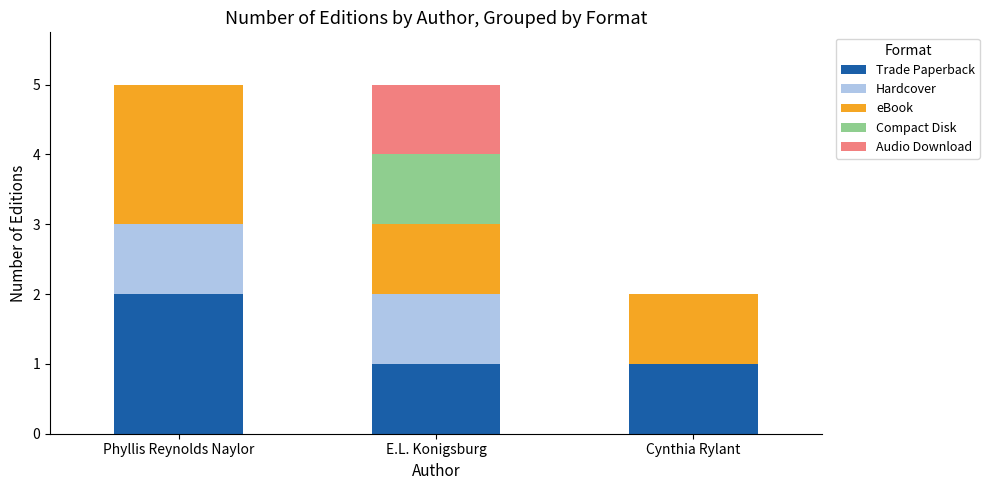

What are all the series names shown in the legend?

Trade Paperback, Hardcover, eBook, Compact Disk, Audio Download